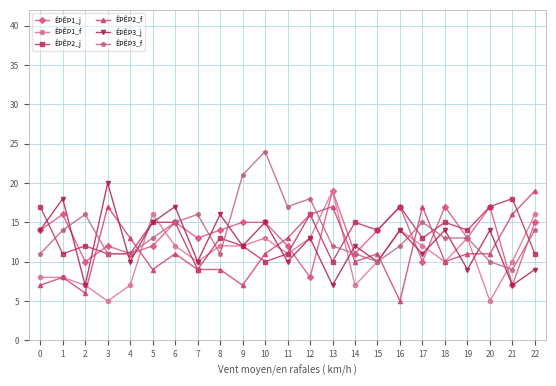

What is the value of the ÊÞÊÞ2_f point at the 1st from the left?

7